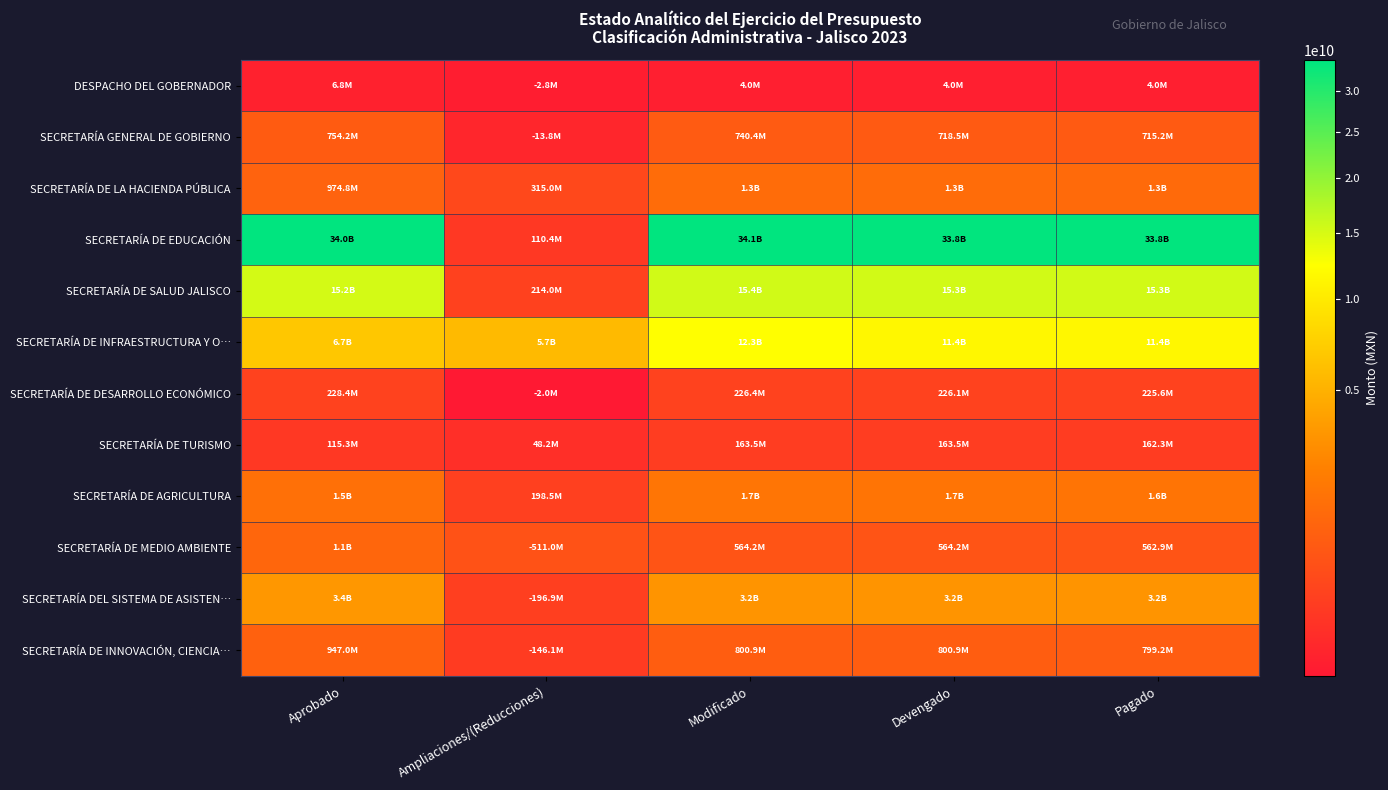

What is the minimum value shown in the chart?

1953759.6